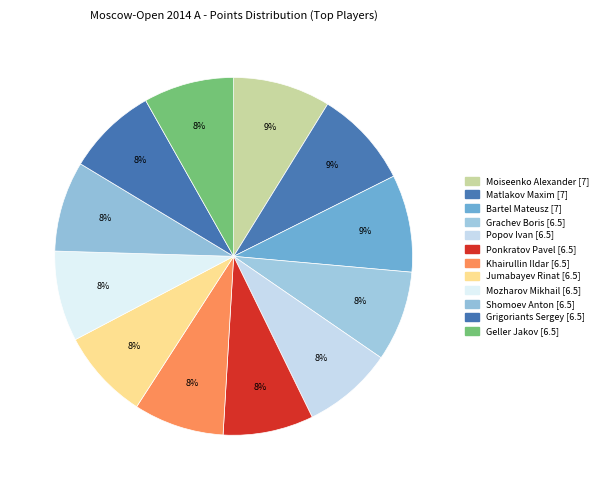

Is there a majority slice in this chart?

No